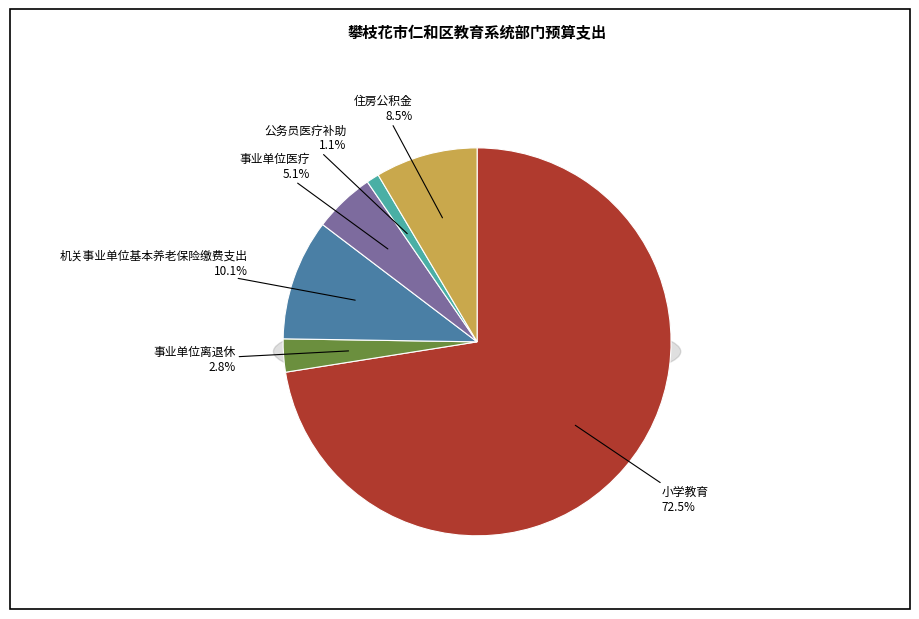

What is the smallest slice in the pie chart?

公务员医疗补助